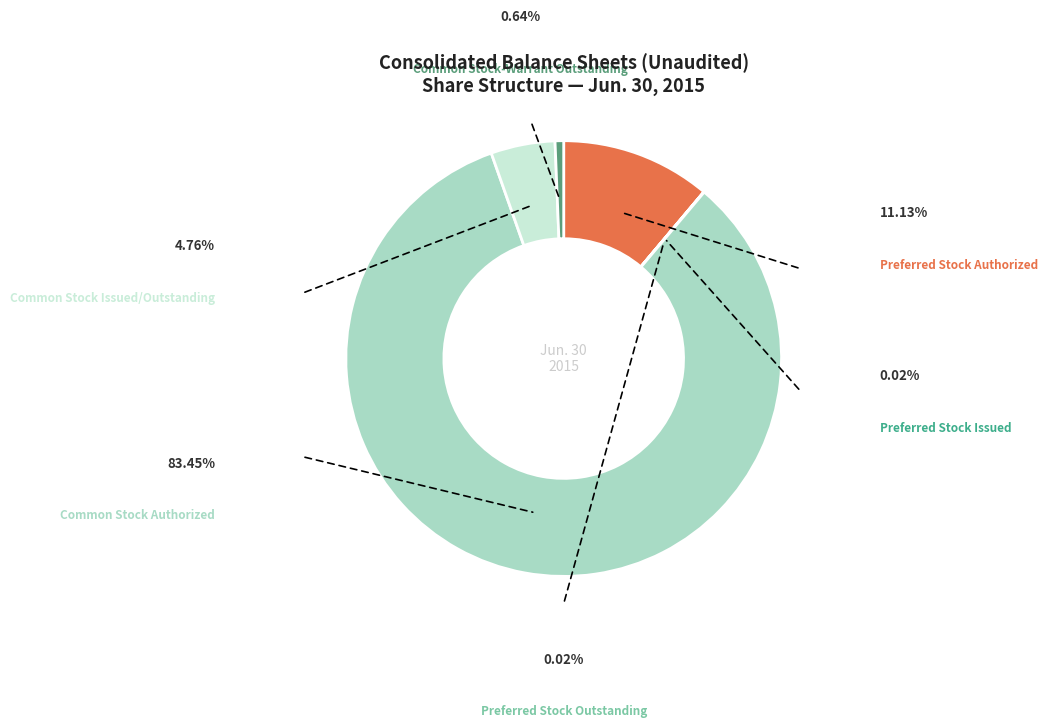

Which slice is the smallest?

Preferred Stock Issued